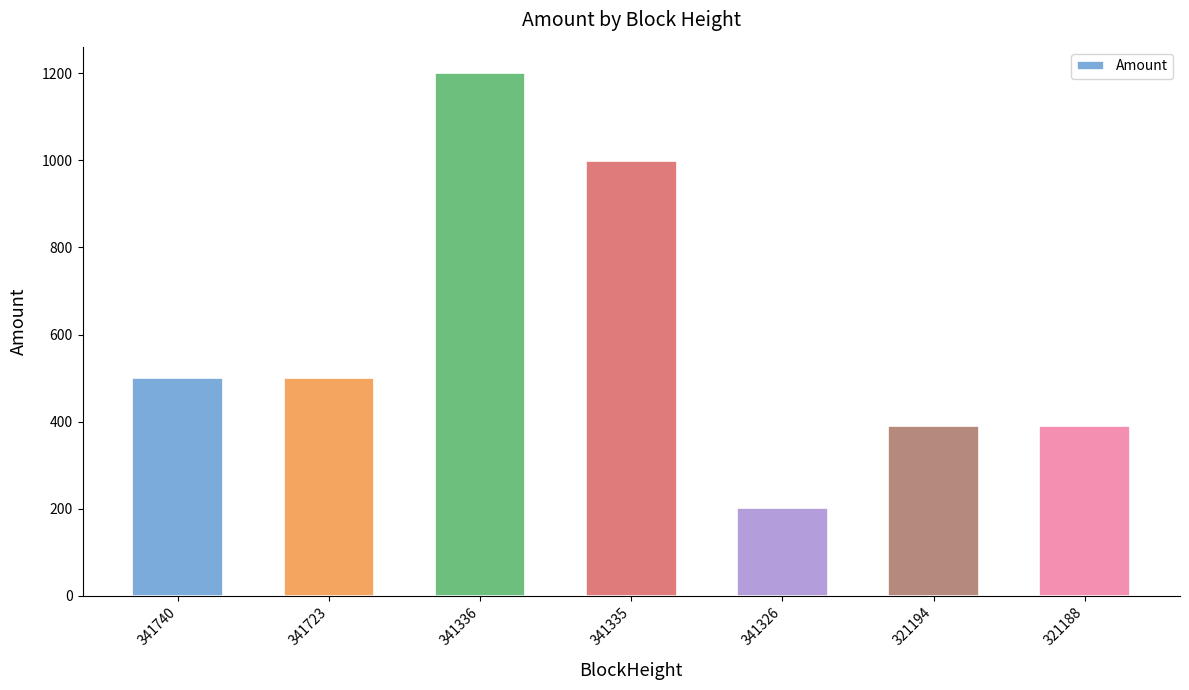

How many data points are above 499?

4